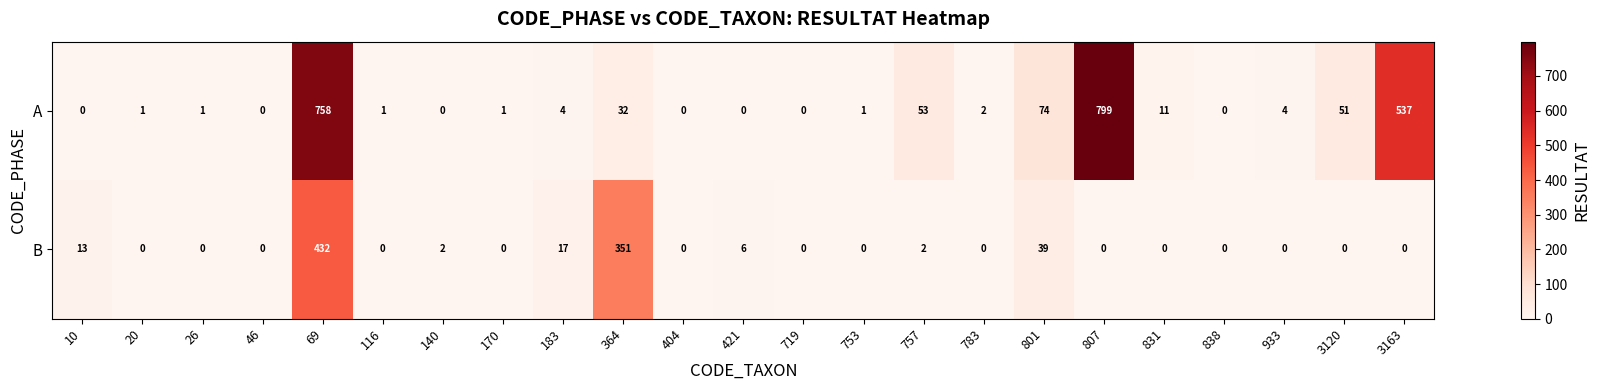

Which series has the widest spread of values?

A